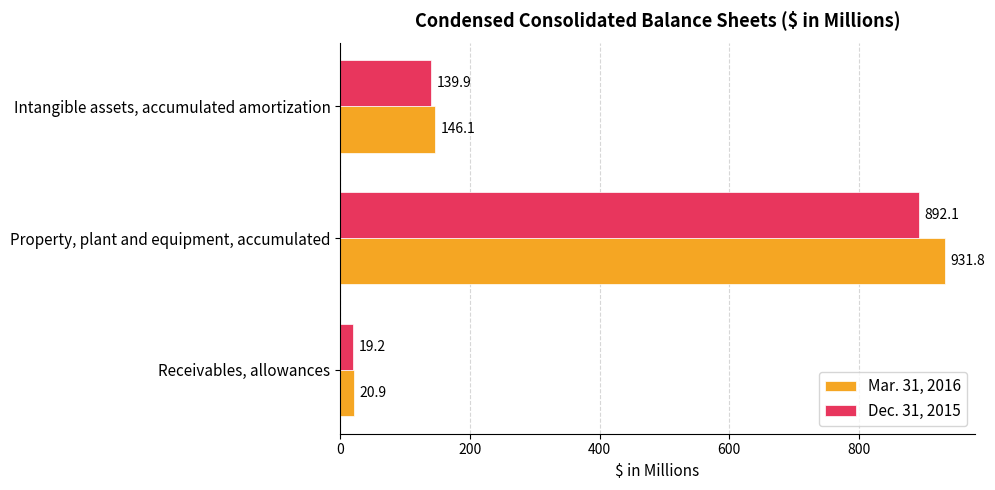

Which series has the largest total across all categories?

Mar. 31, 2016